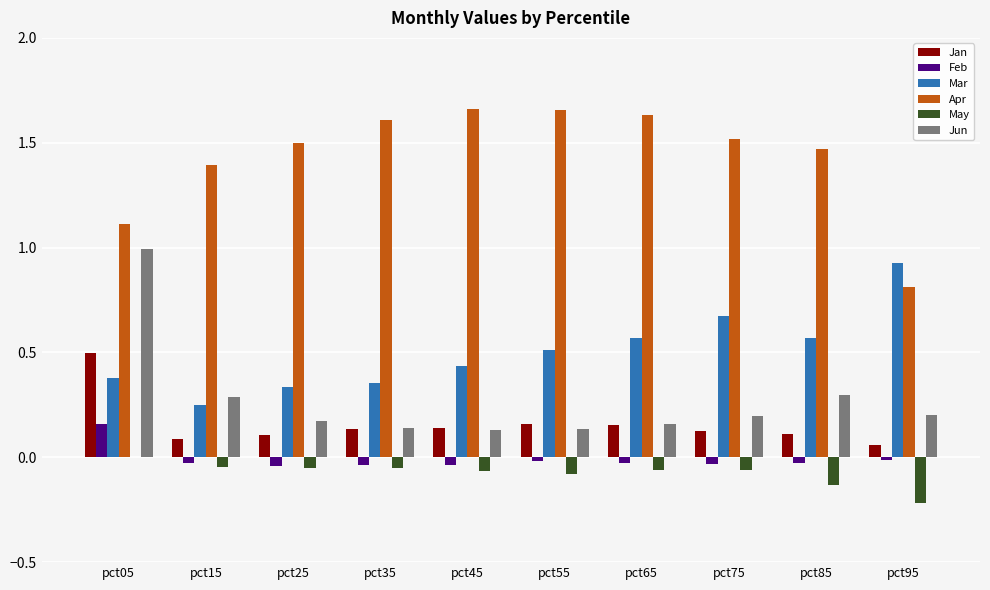

The value of Mar at pct55 is 0.5. True or false?

True